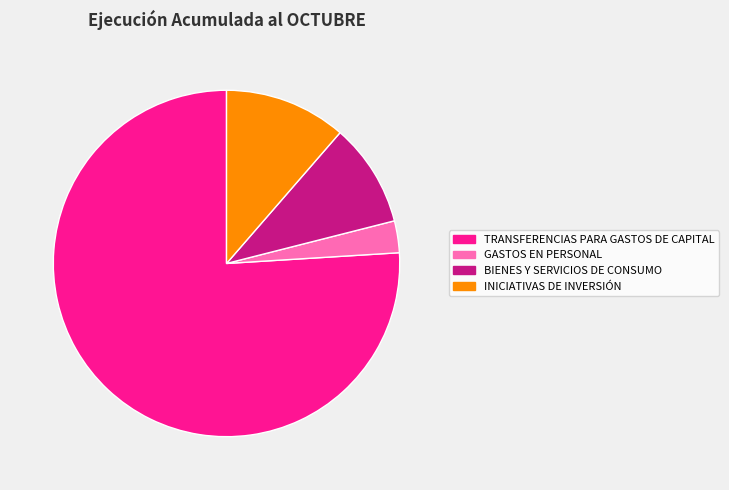

Is there a majority slice in this chart?

Yes